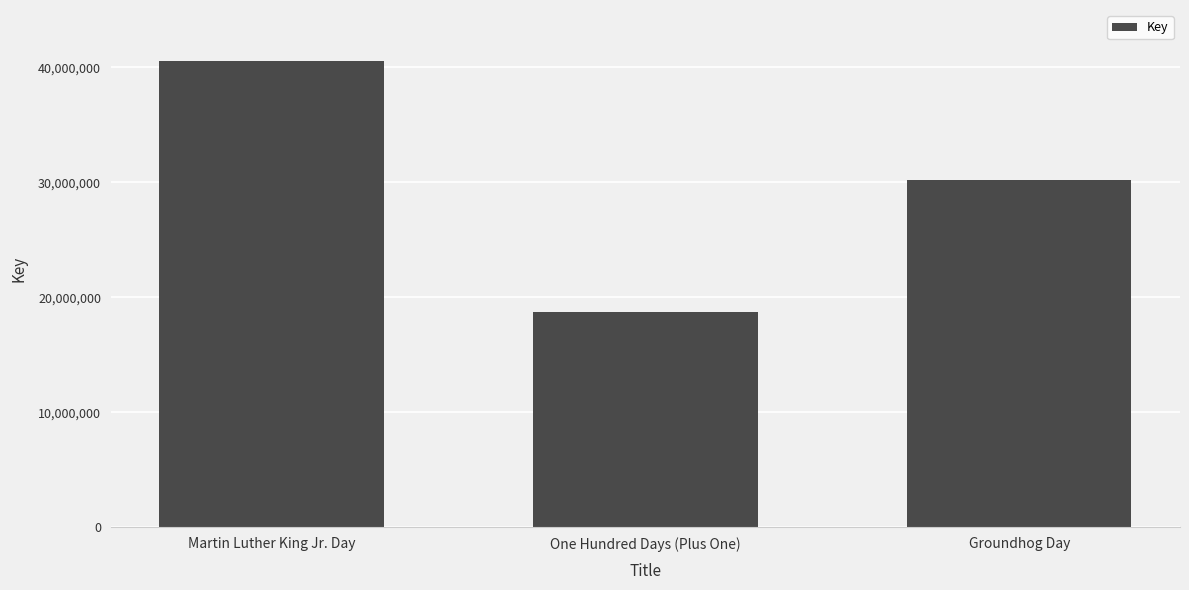

Reading right to left, transcribe all the data shown in this chart.

30210515	18749669	40569646